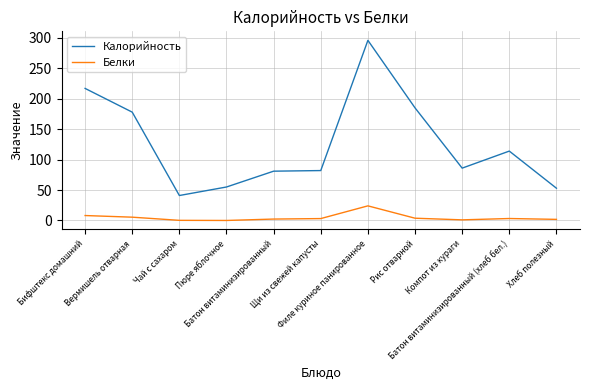

List the series in order of their overall mean, lowest first.

Белки, Калорийность